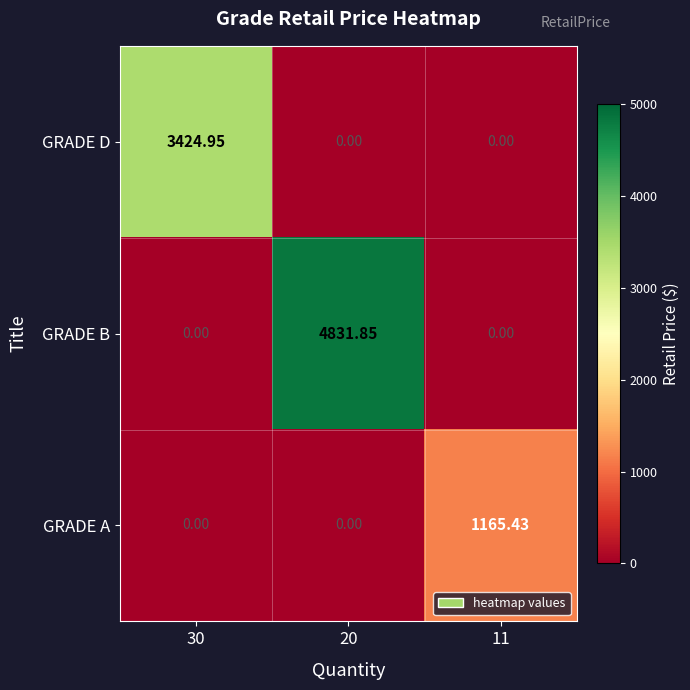

Which series has the largest total across all categories?

GRADE B